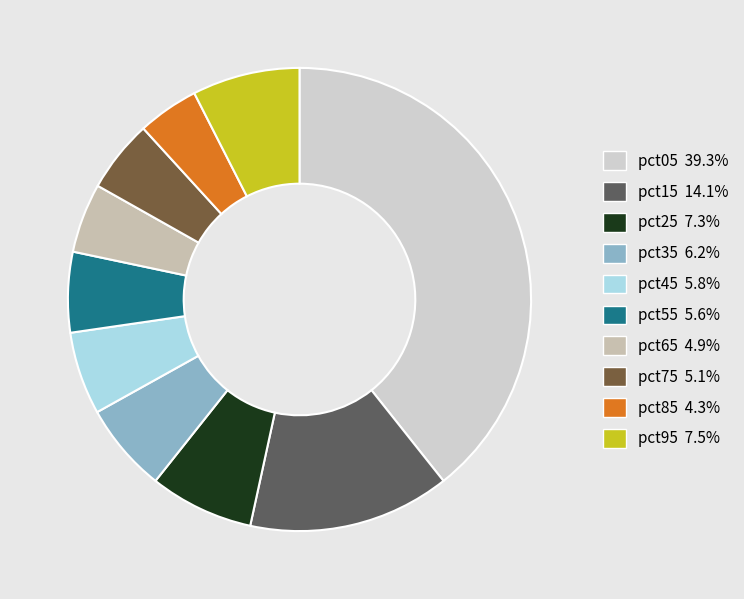

Count the number of slices in the pie.

10